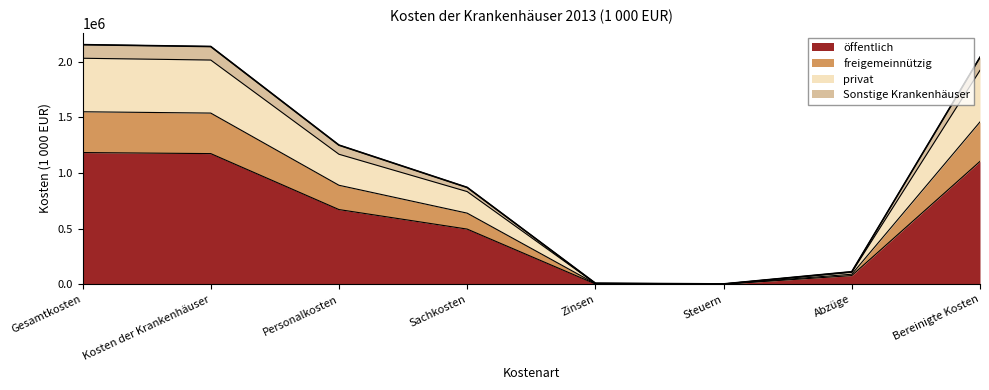

At which category does öffentlich reach its first local valley?

Steuern